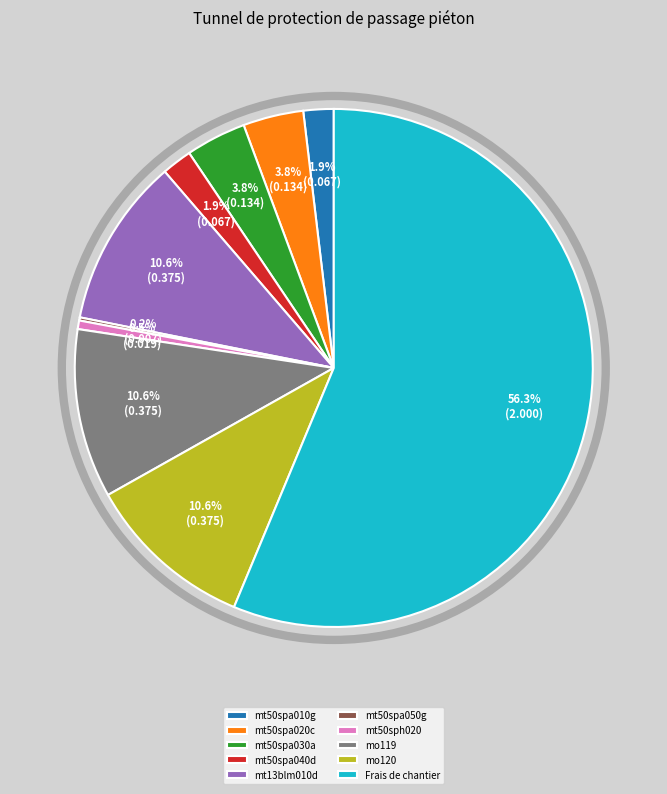

The mt50sph020 slice represents 9% of the pie. True or false?

False